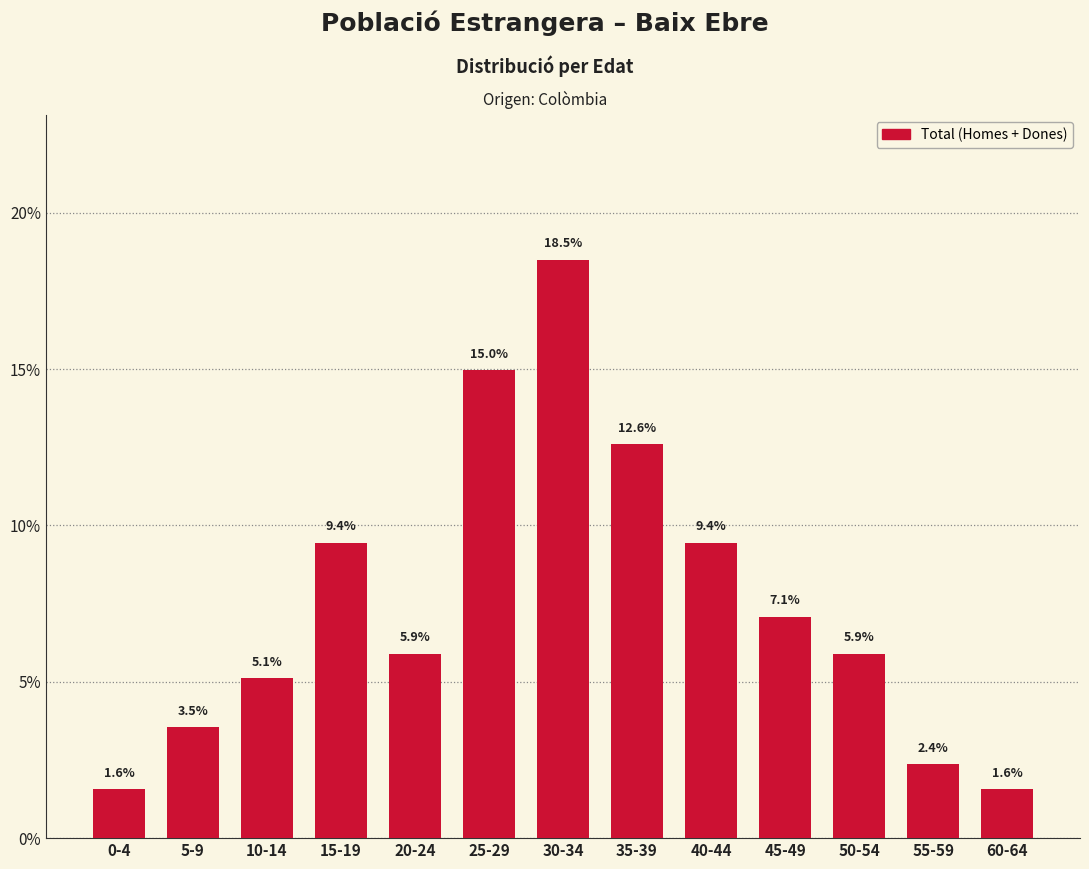

Reading right to left, extract all data points from this chart.

1.6	2.4	5.9	7.1	9.4	12.6	18.5	15.0	5.9	9.4	5.1	3.5	1.6